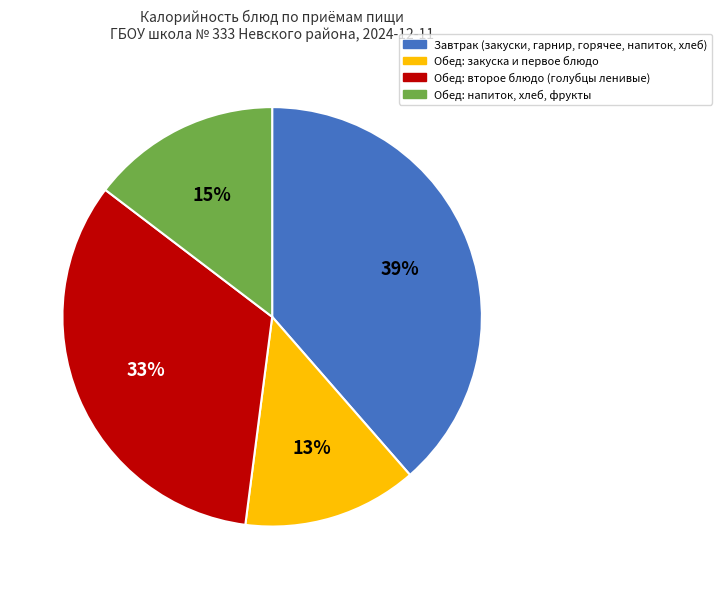

What percentage is the Обед: закуска и первое блюдо slice, to the nearest percent?

13%